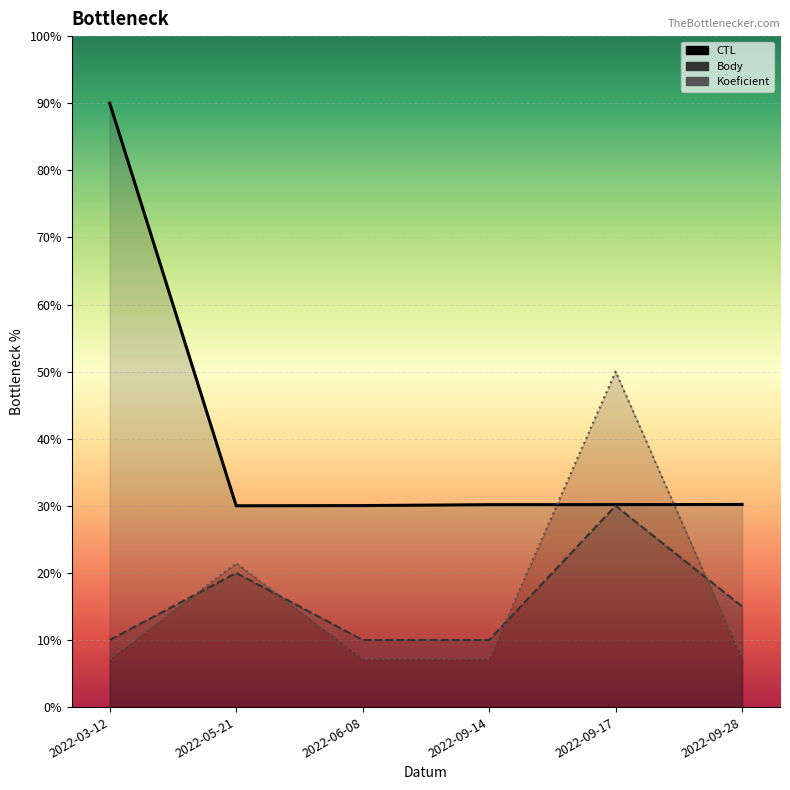

How many lines are shown in the chart?

3